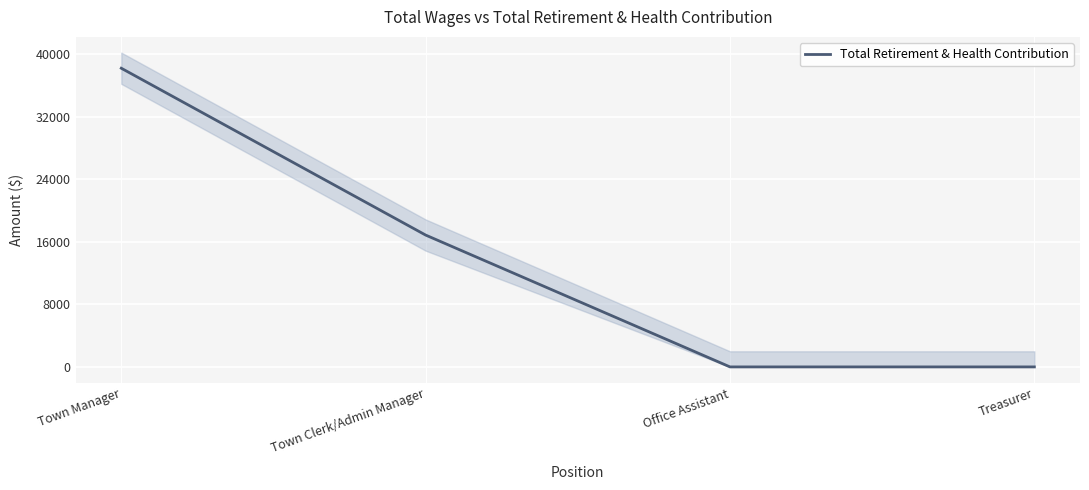

Reading left to right, transcribe all the data shown in this chart.

38234	16877	0	0